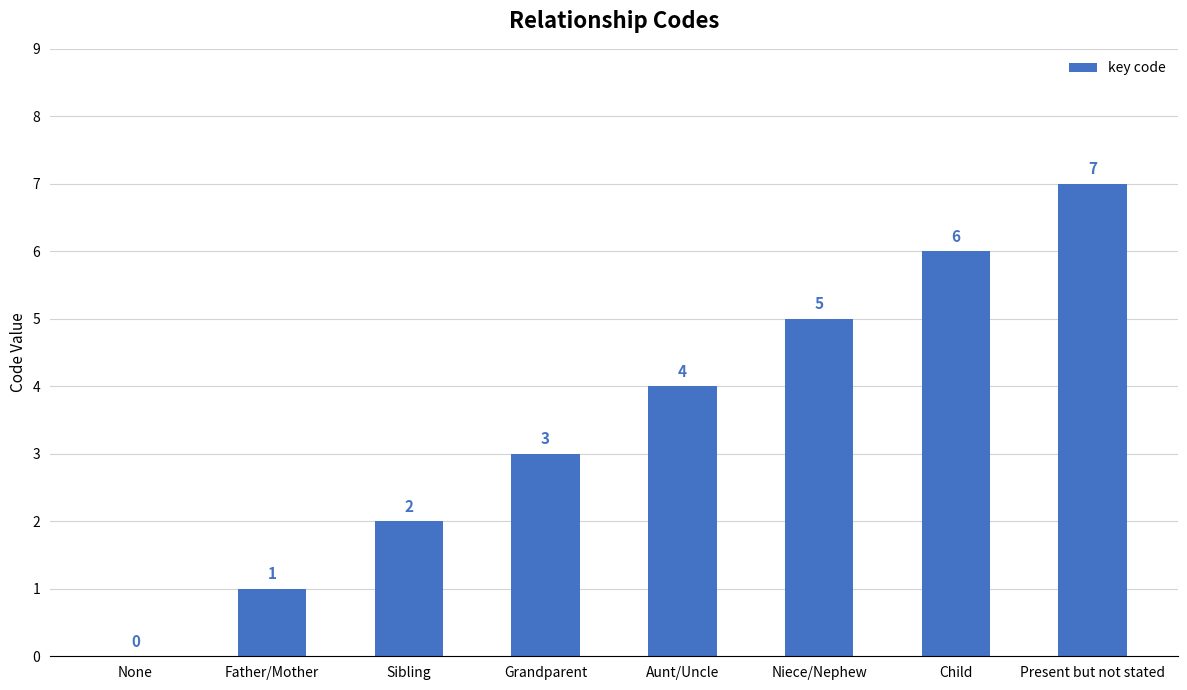

What is the change in value from Father/Mother to Aunt/Uncle?

+3